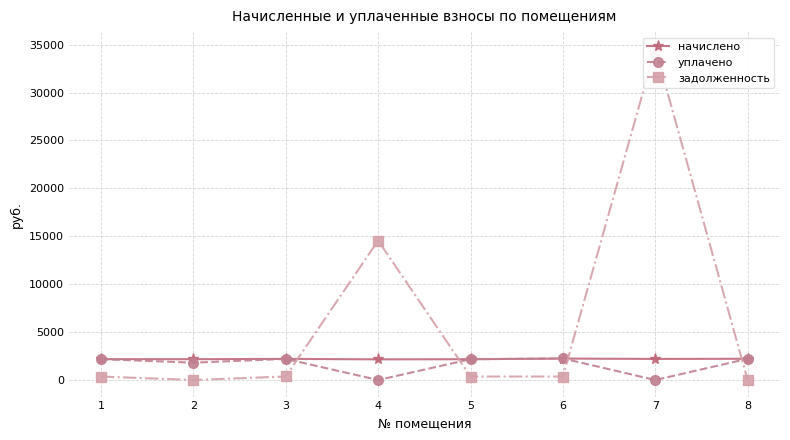

Is this an area chart (filled region under the line)?

No